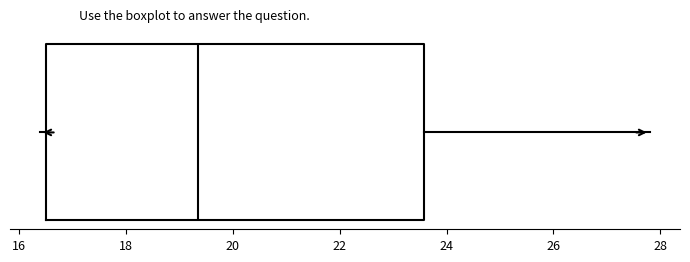

Read this box plot against the x-axis: the position of the median line, the range covered by the box, and the ends of both whiskers. The values are not printed on the chart, so give them approximately, as read against the axis.

median 19.4, box 16.6 to 23.6, whiskers 16.4 to 27.8